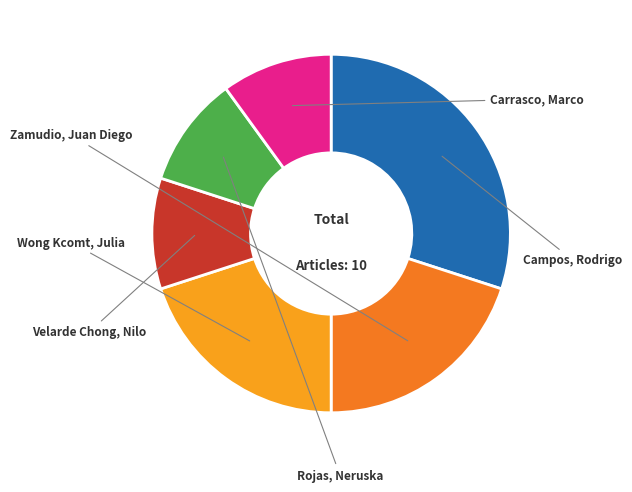

Is there any slice that represents more than half of the pie?

No